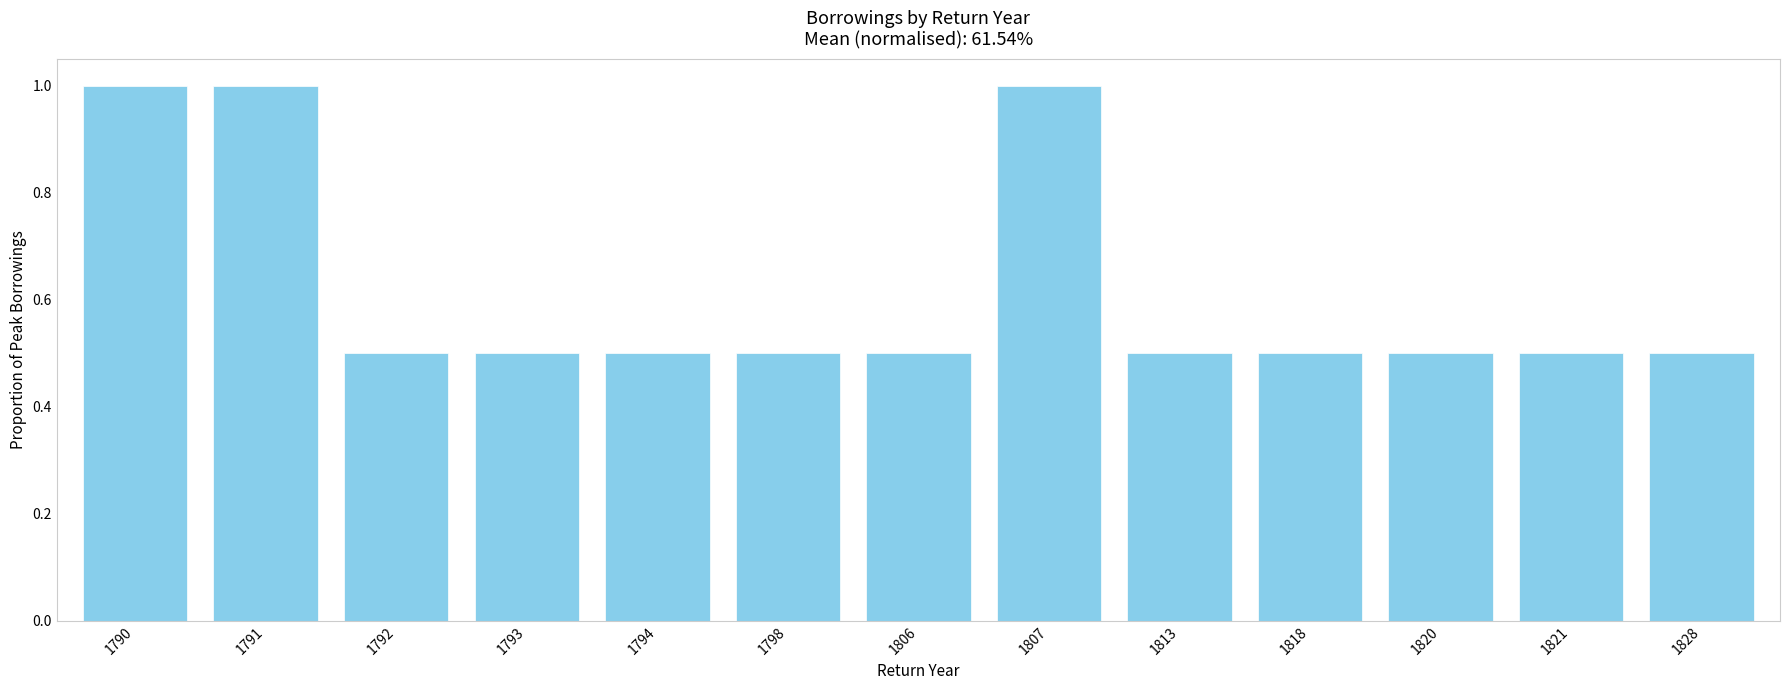

How many series are shown in this chart?

1